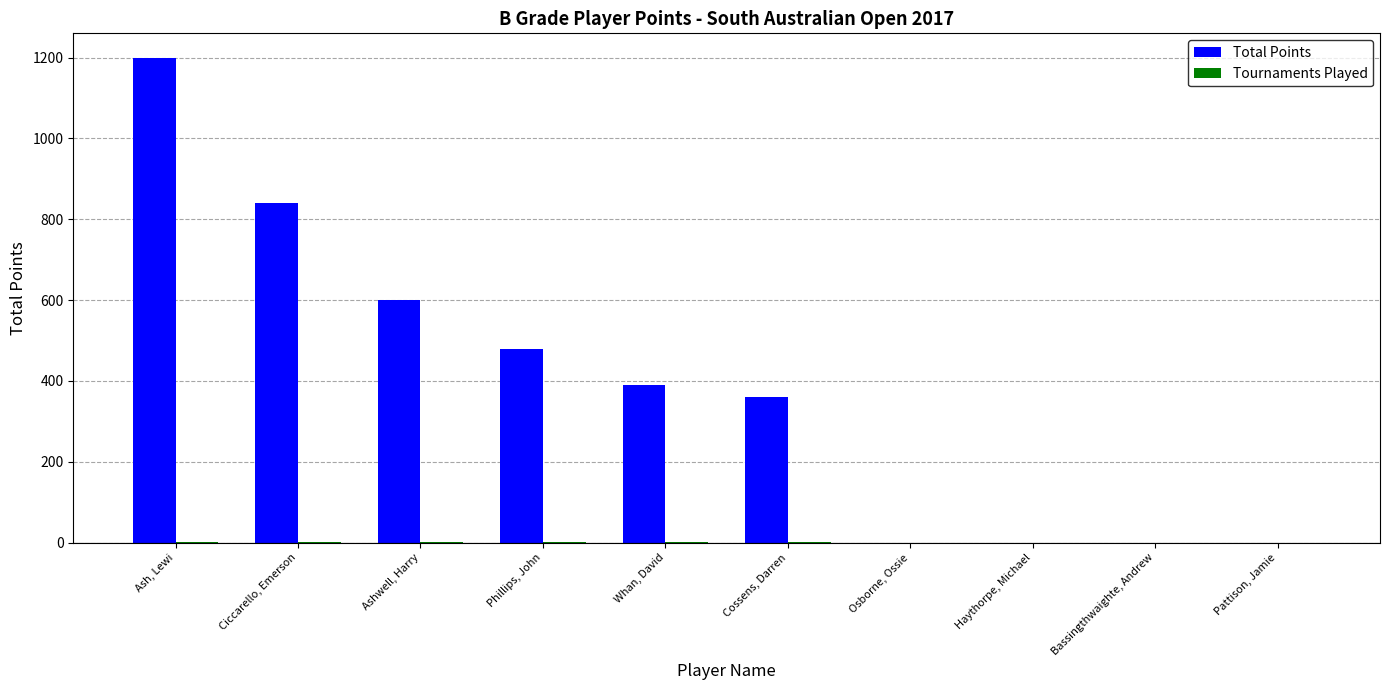

Which category has the highest value across all series?

Ash, Lewi